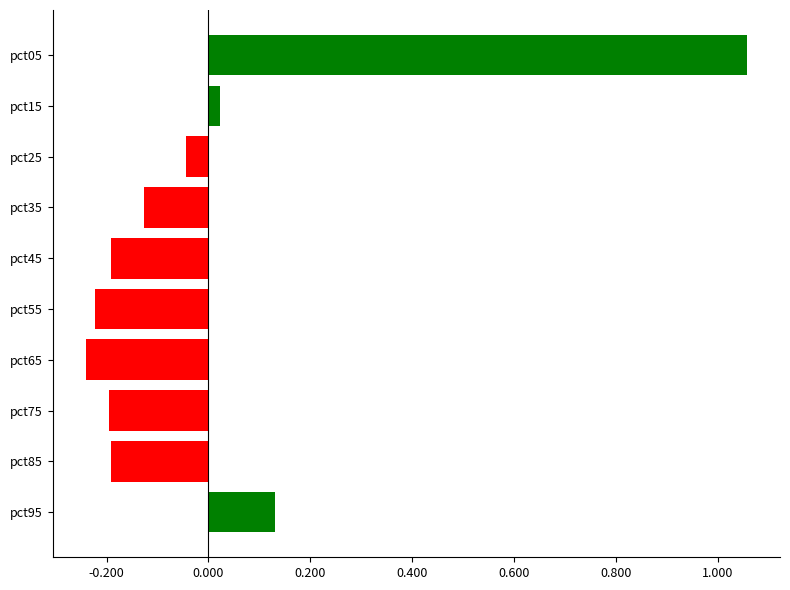

Does the chart contain stacked bars?

No